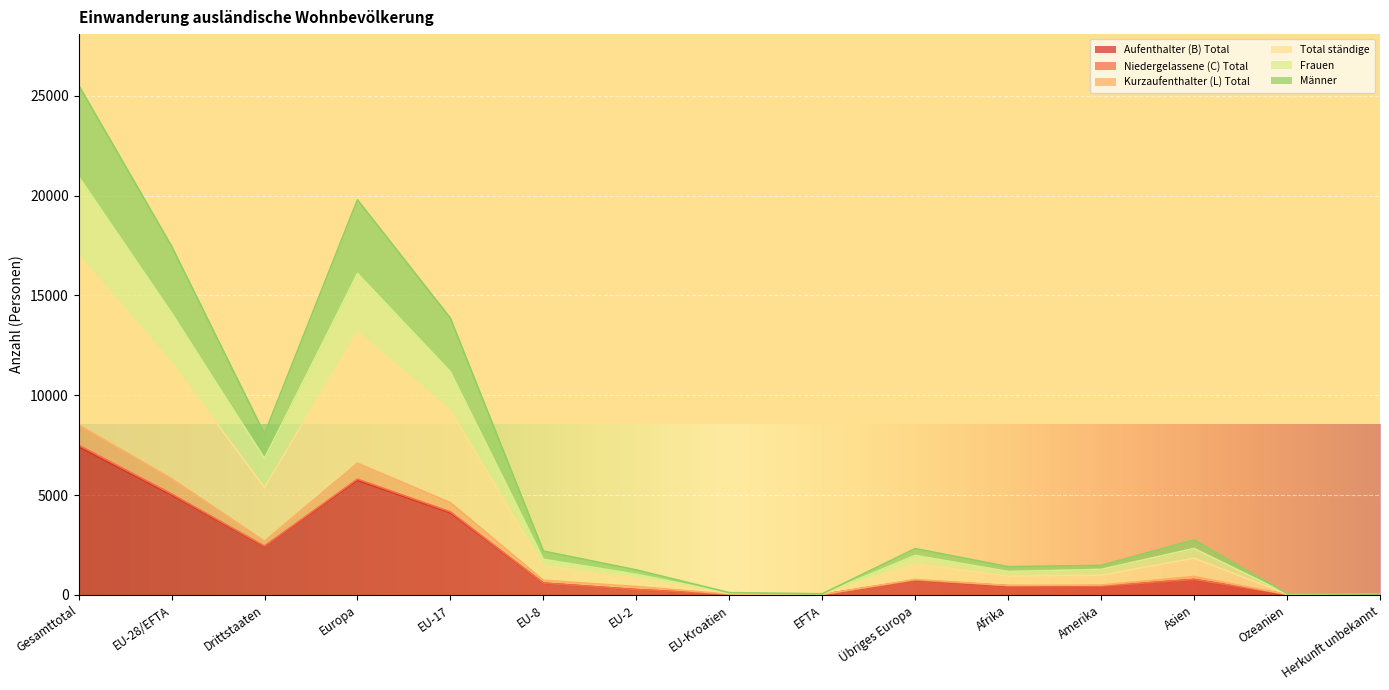

At which label does Kurzaufenthalter (L) Total reach its peak?

Gesamttotal